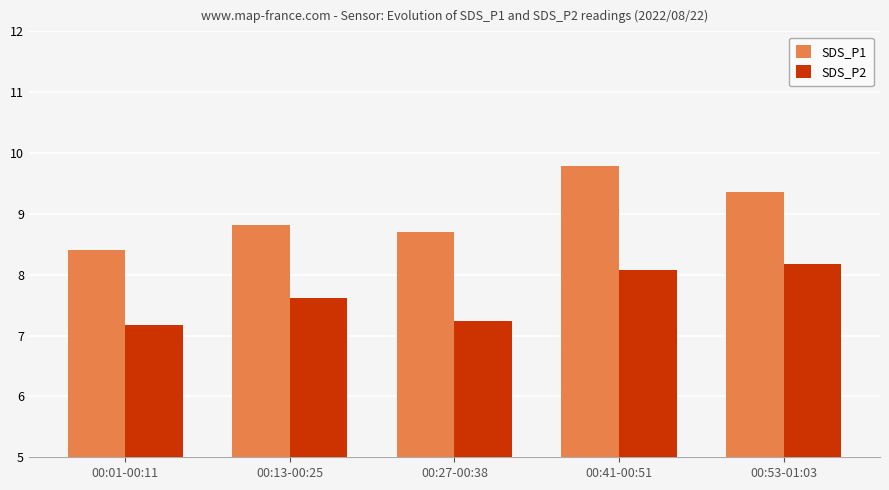

At which category is the sum across all series the highest?

00:41-00:51